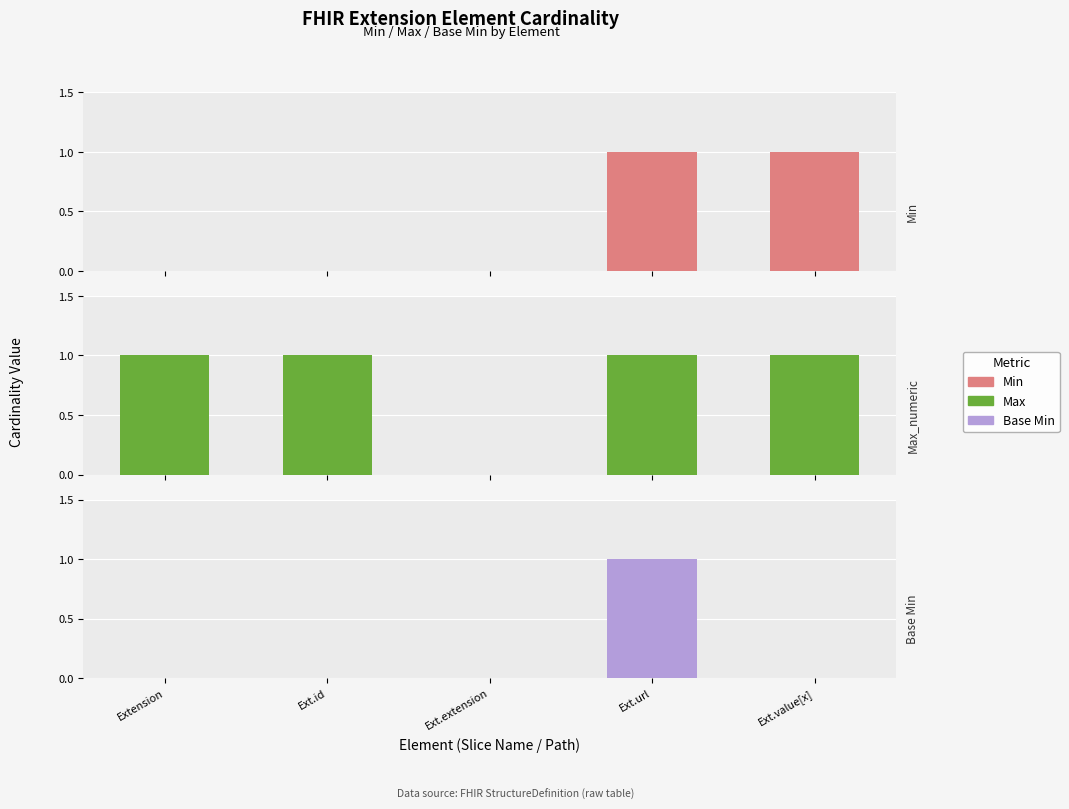

Reading left to right, list all the values displayed in this chart.

Min: 0	0	0	1	1
Max_numeric: 1	1	0	1	1
Base Min: 0	0	0	1	0